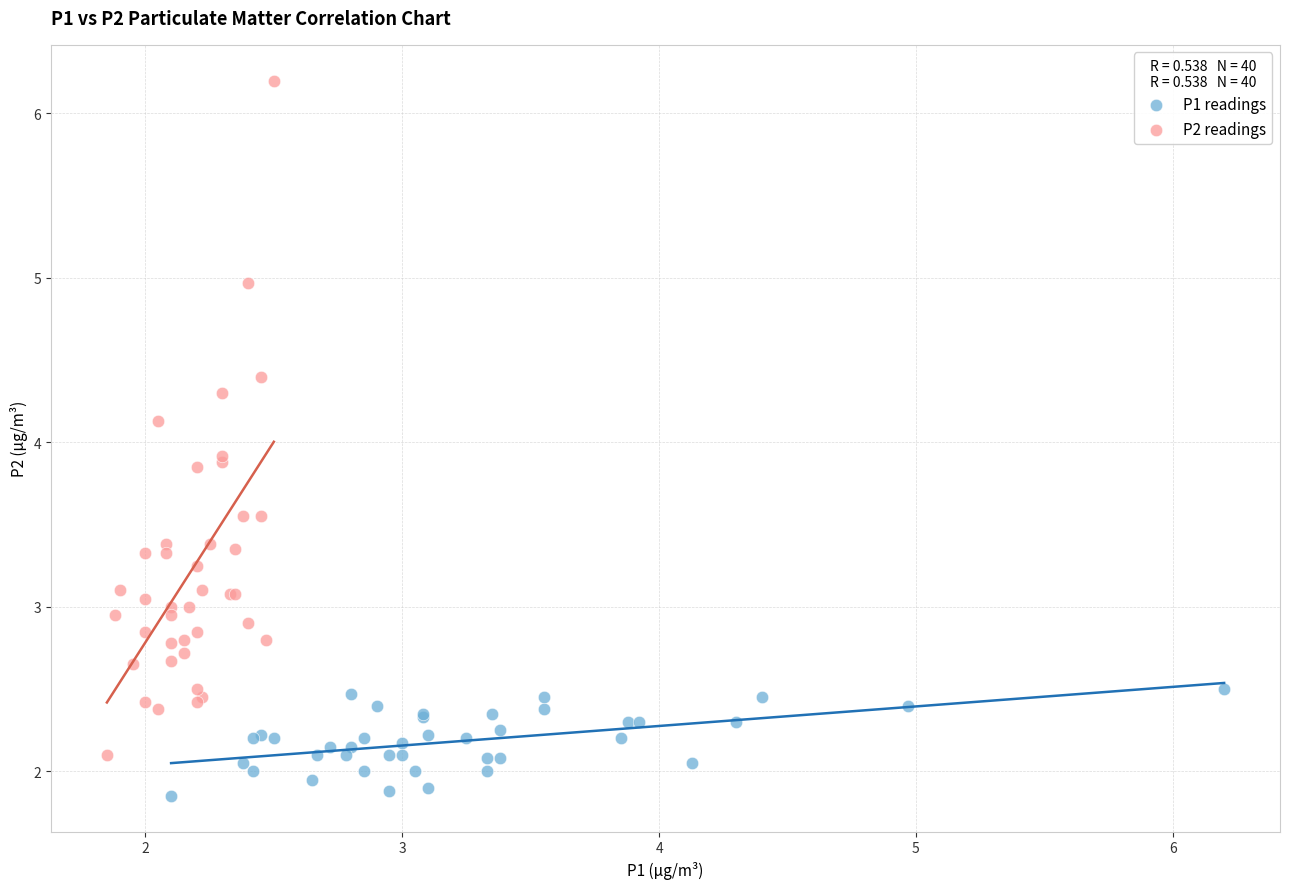

Which series has the largest Y range (max minus min)?

P2 readings